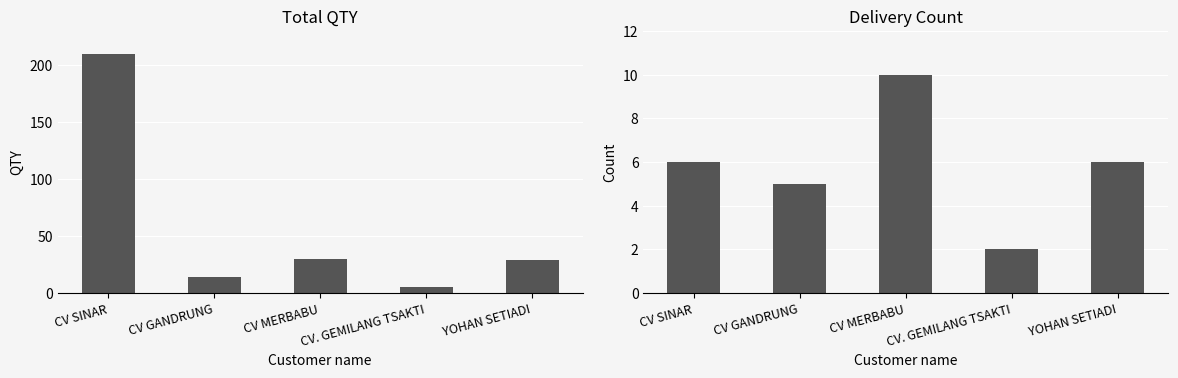

What is the difference between the Total QTY values at CV MERBABU and CV SINAR?

180